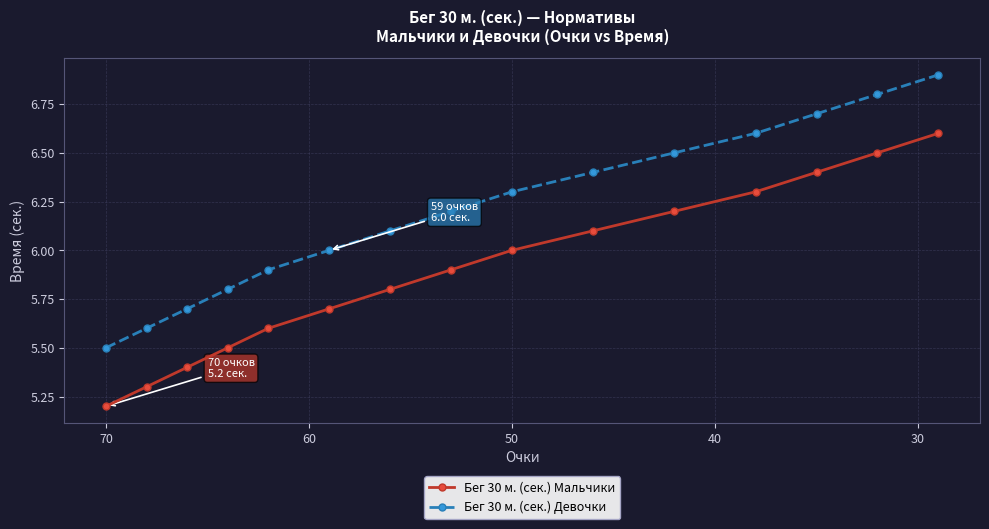

True or false: Бег 30 м. (сек.) Девочки and Бег 30 м. (сек.) Мальчики intersect in this chart.

False